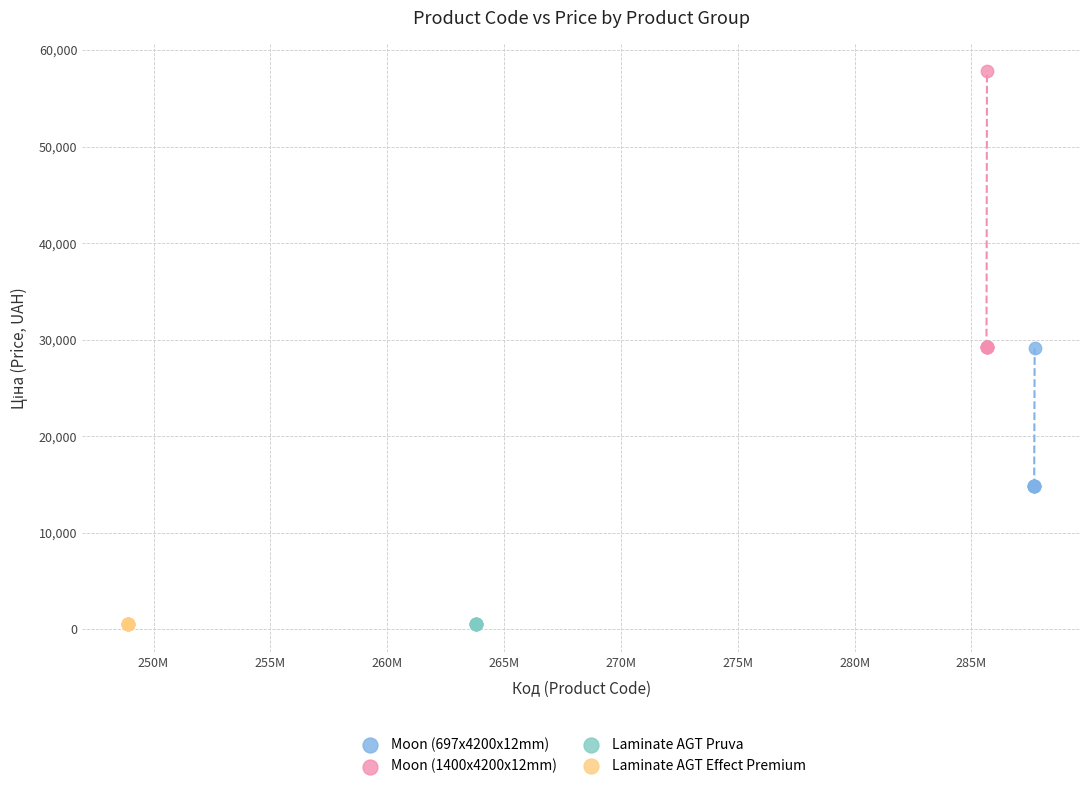

Which series reaches the maximum Y coordinate?

Moon (1400x4200x12mm)